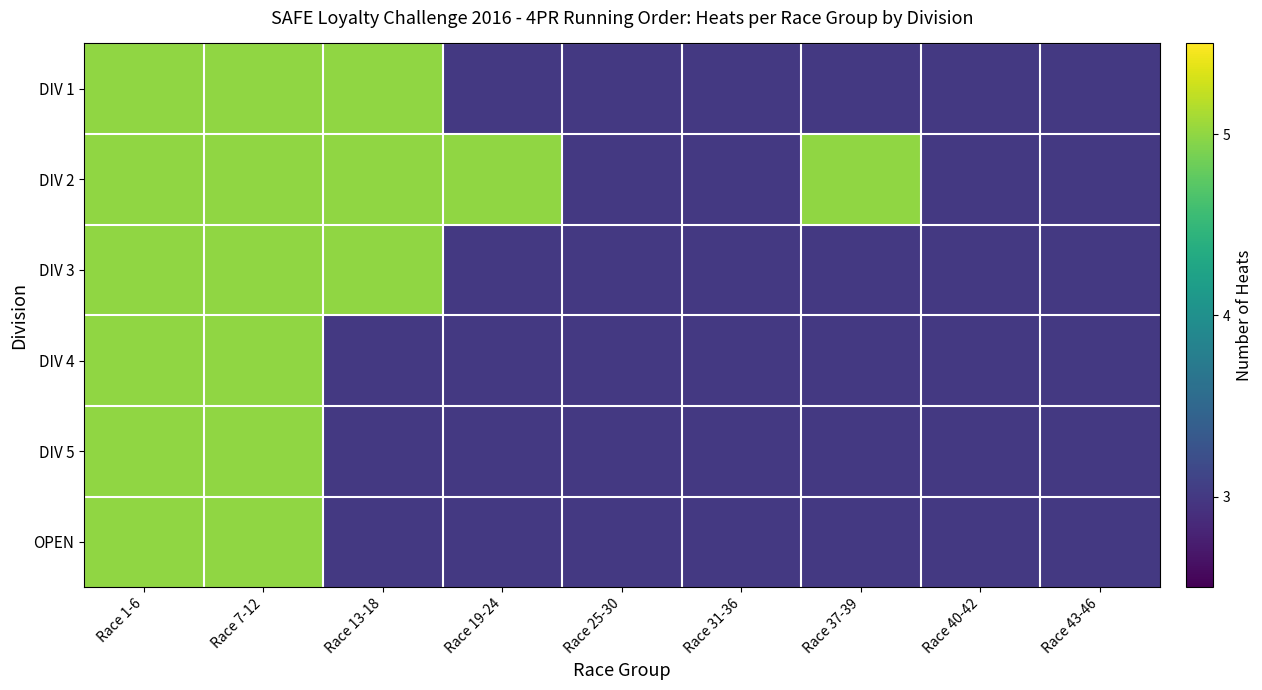

Reading left to right, list all the values displayed in this chart.

DIV 1: Race 1-6=5	Race 7-12=5	Race 13-18=5	Race 19-24=3	Race 25-30=3	Race 31-36=3	Race 37-39=3	Race 40-42=3	Race 43-46=3
DIV 2: Race 1-6=5	Race 7-12=5	Race 13-18=5	Race 19-24=5	Race 25-30=3	Race 31-36=3	Race 37-39=5	Race 40-42=3	Race 43-46=3
DIV 3: Race 1-6=5	Race 7-12=5	Race 13-18=5	Race 19-24=3	Race 25-30=3	Race 31-36=3	Race 37-39=3	Race 40-42=3	Race 43-46=3
DIV 4: Race 1-6=5	Race 7-12=5	Race 13-18=3	Race 19-24=3	Race 25-30=3	Race 31-36=3	Race 37-39=3	Race 40-42=3	Race 43-46=3
DIV 5: Race 1-6=5	Race 7-12=5	Race 13-18=3	Race 19-24=3	Race 25-30=3	Race 31-36=3	Race 37-39=3	Race 40-42=3	Race 43-46=3
OPEN: Race 1-6=5	Race 7-12=5	Race 13-18=3	Race 19-24=3	Race 25-30=3	Race 31-36=3	Race 37-39=3	Race 40-42=3	Race 43-46=3